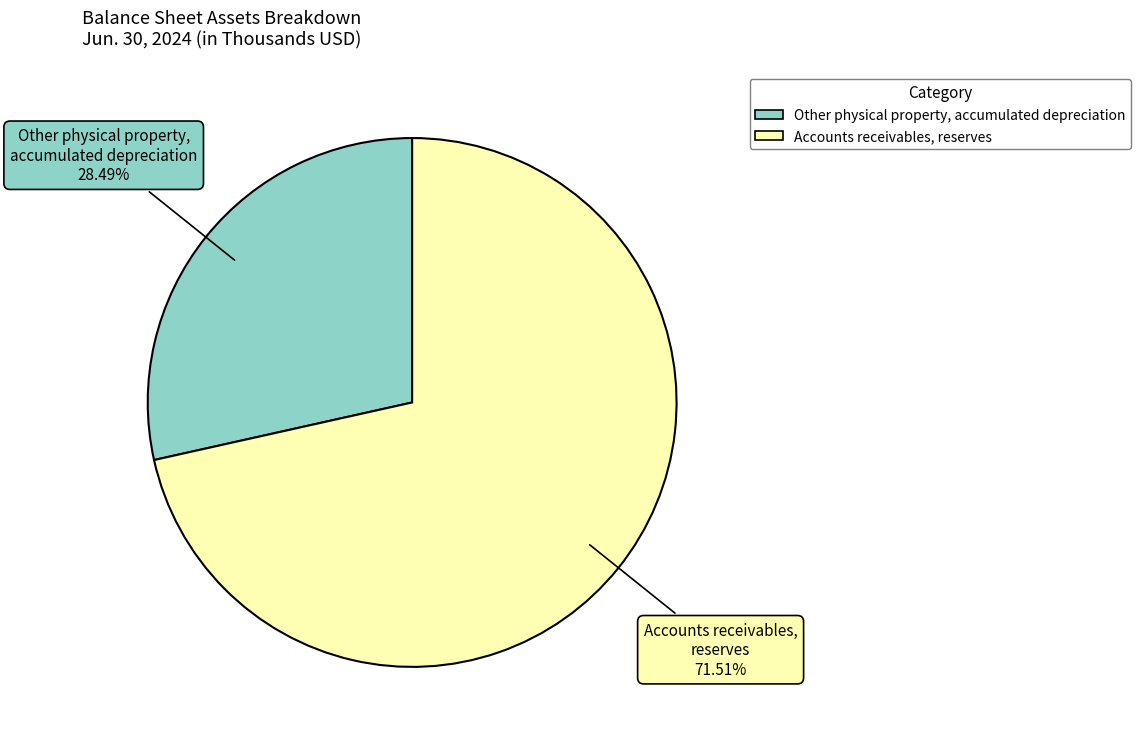

To the nearest percent, what is the difference between the Other physical property, accumulated depreciation and Accounts receivables, reserves slice percentages?

43%